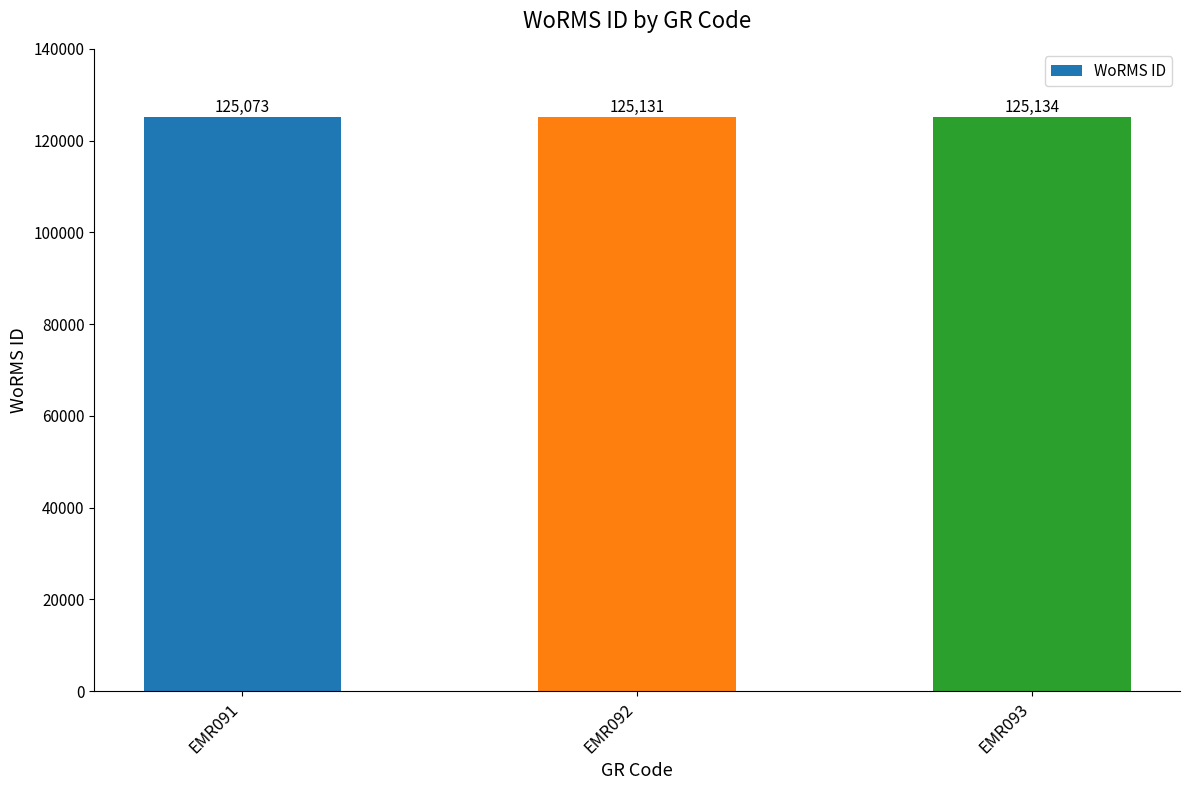

Where is the data nearest to the value 125103?

EMR092